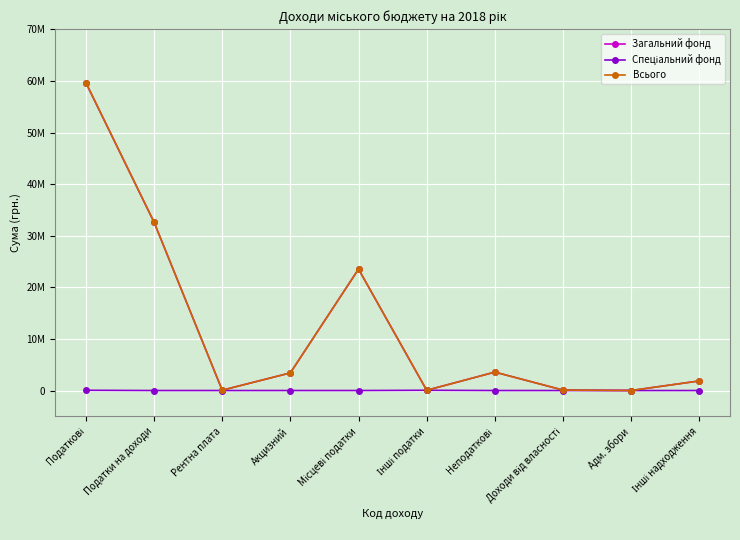

Reading left to right, list all the values displayed in this chart.

Загальний фонд: 59645937	32630677	65000	3416300	23533960	49000	3570000	85497	5748	1860000
Спеціальний фонд: 49000	0	0	0	0	49000	0	0	0	0
Всього: 59694937	32630677	65000	3416300	23533960	49000	3570000	85497	5748	1860000